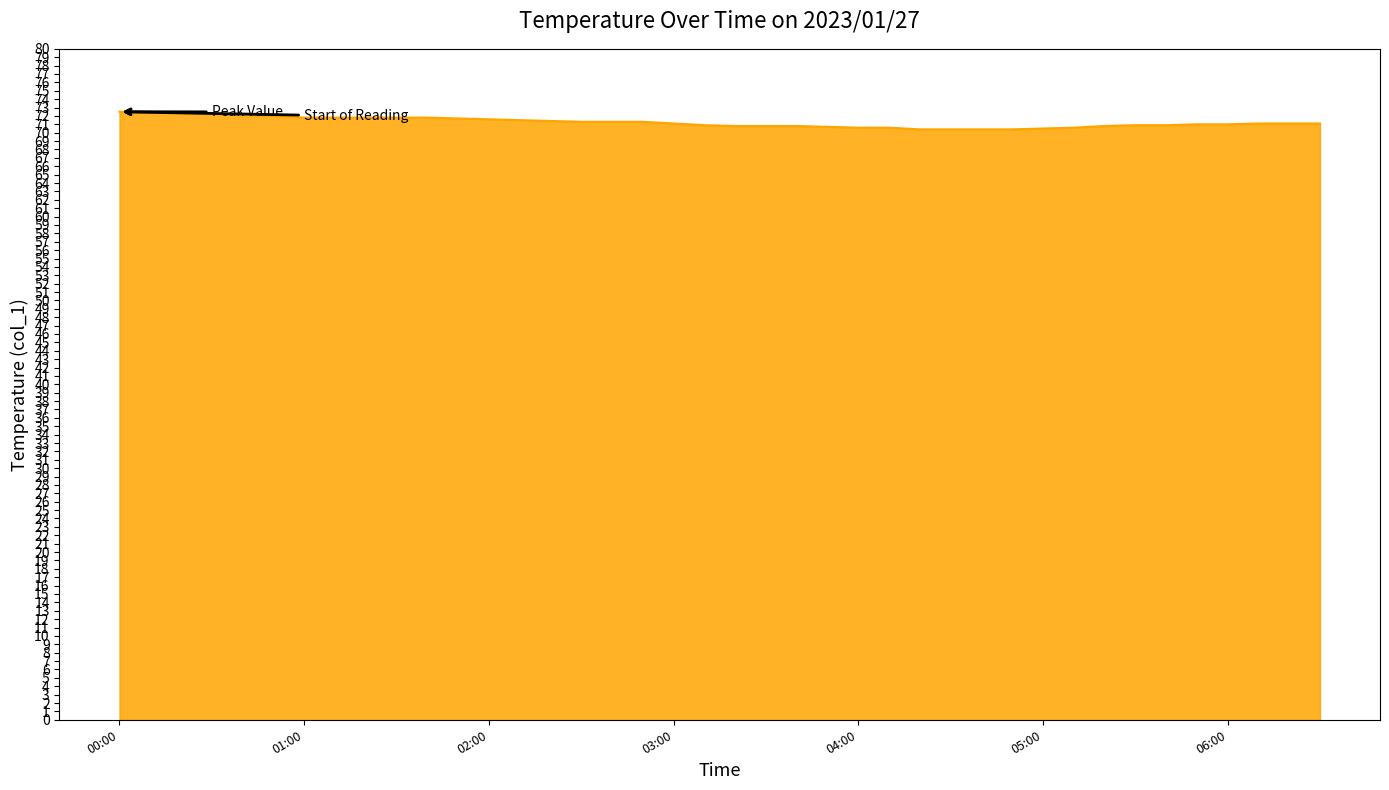

What is the difference between the maximum and minimum values?

2.1